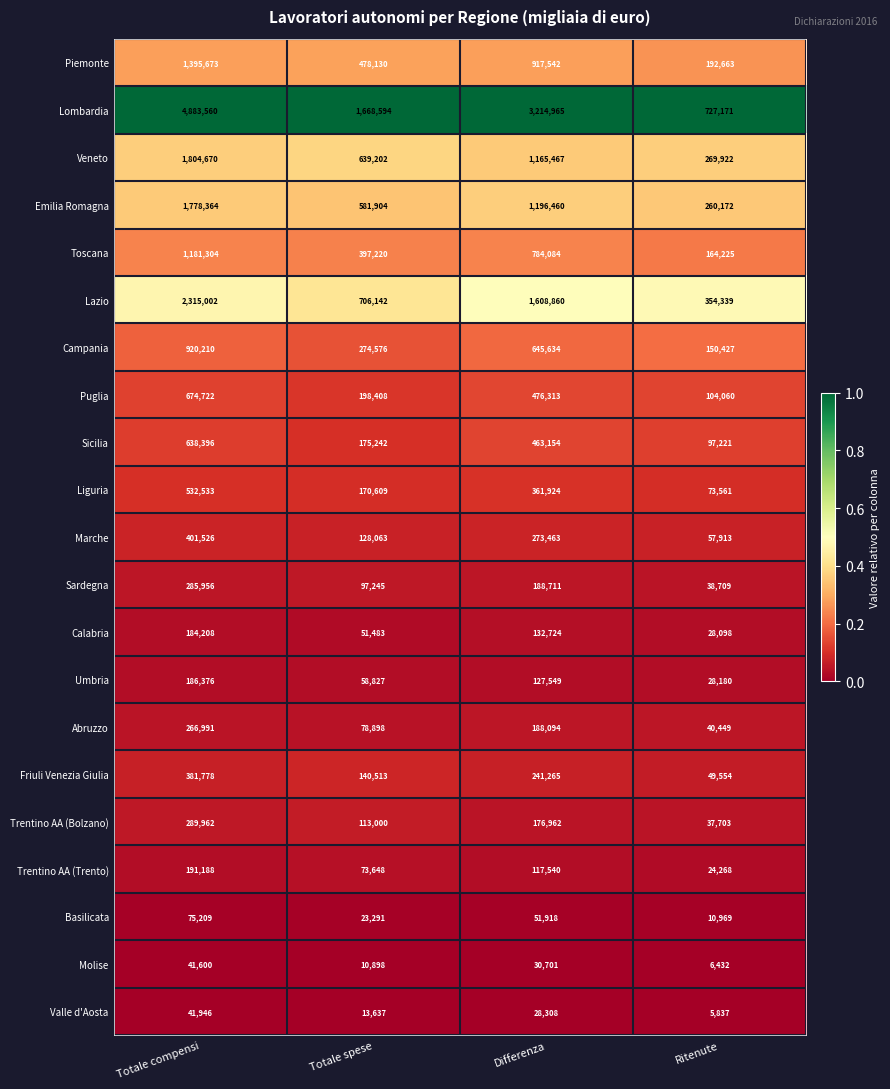

Which series has the largest total across all categories?

Lombardia